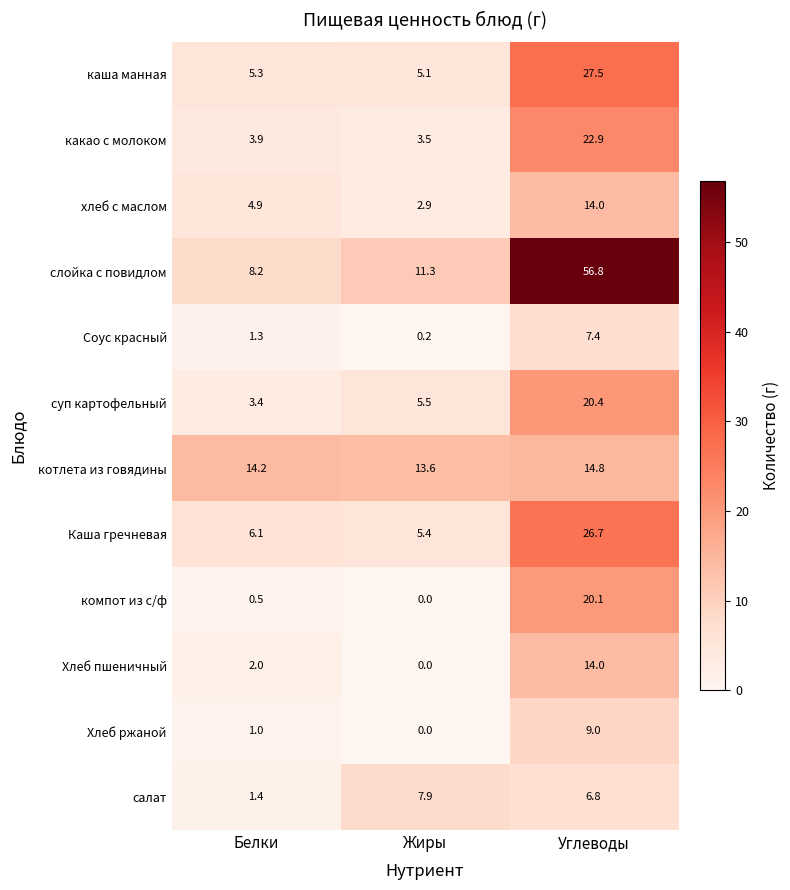

What is the total value across all series at Углеводы?

240.4